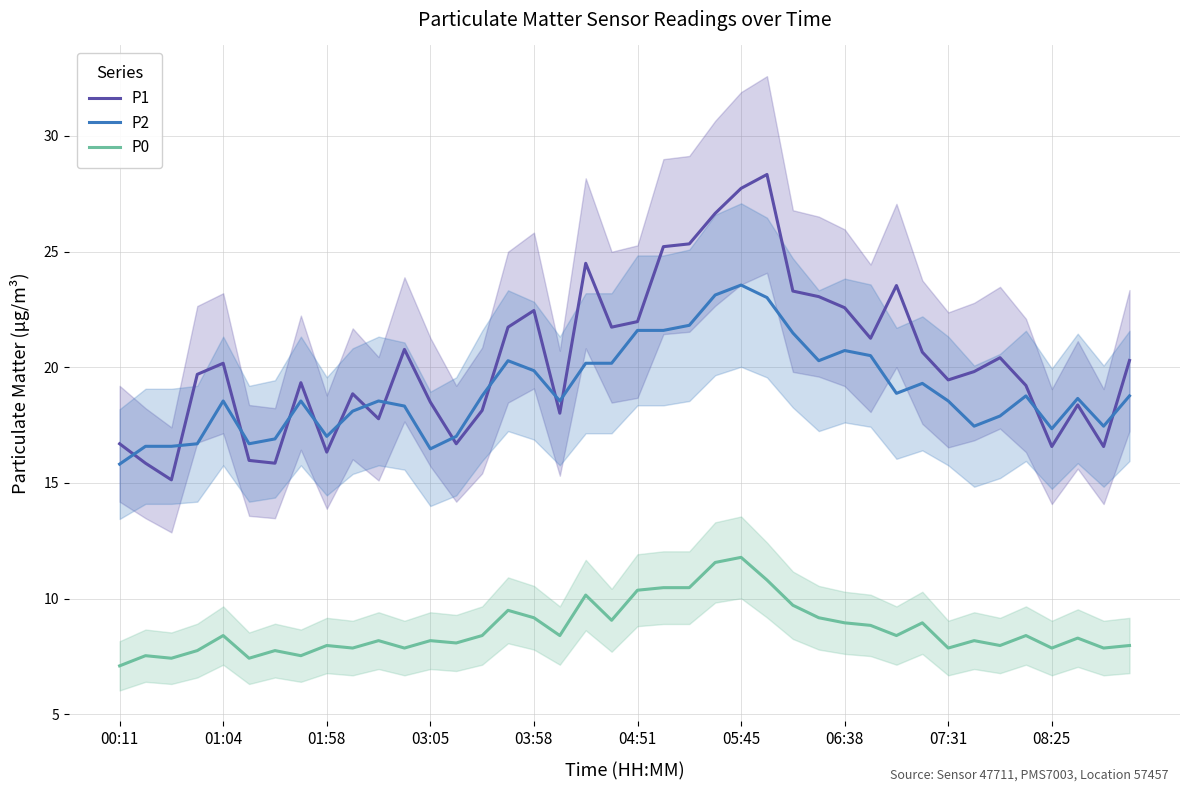

Does the chart display data point markers on the line(s)?

No